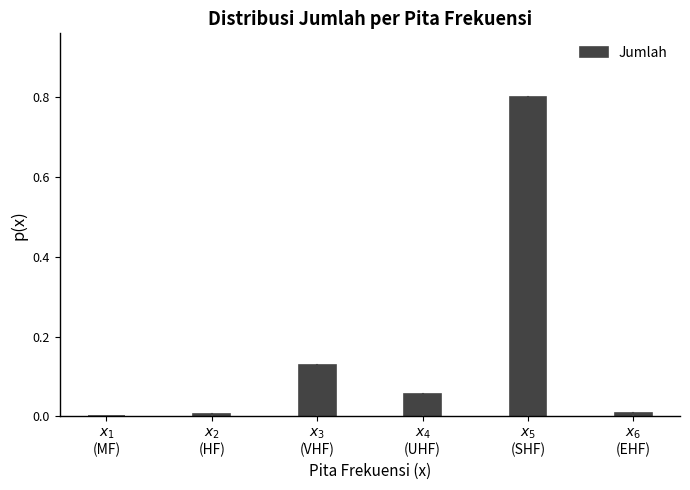

What is the maximum value shown in the chart?

0.8